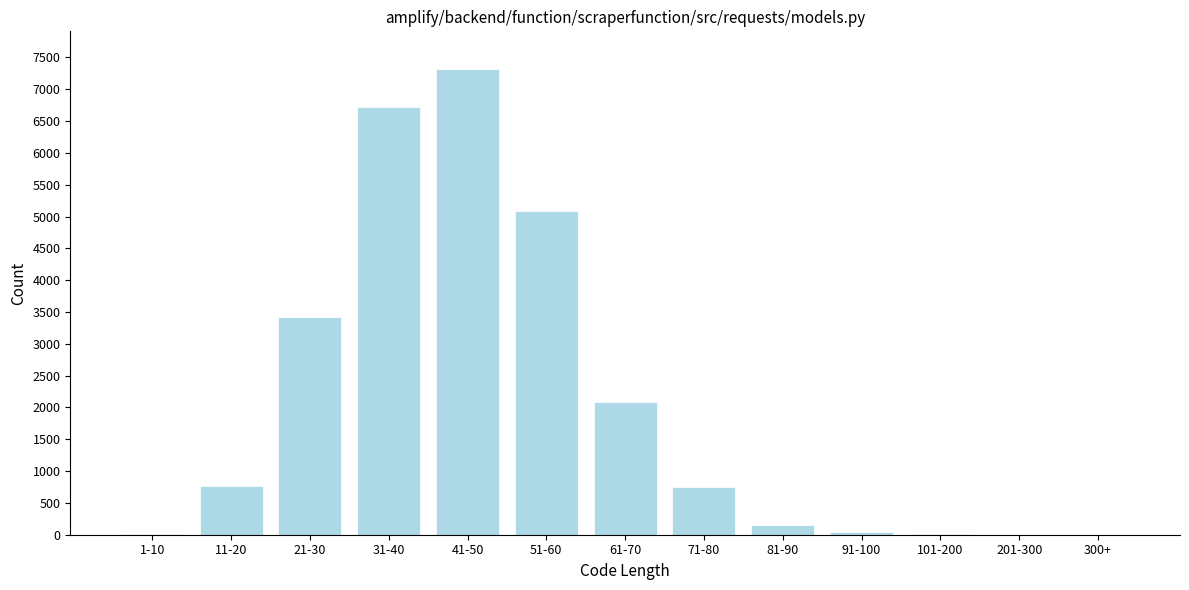

Which category has the highest value across all series?

41-50